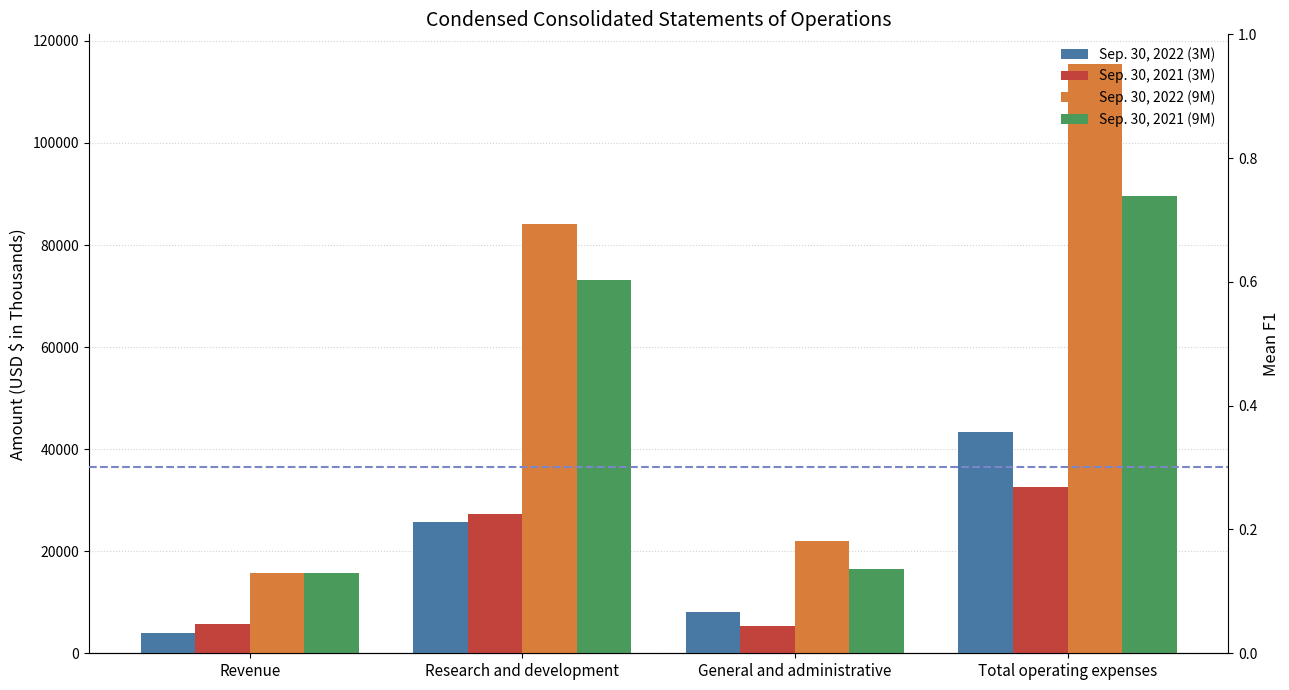

Reading right to left, transcribe all the data shown in this chart.

Sep. 30, 2022 (3M): Total operating expenses=43345	General and administrative=8076	Research and development=25759	Revenue=3891
Sep. 30, 2021 (3M): Total operating expenses=32608	General and administrative=5346	Research and development=27262	Revenue=5697
Sep. 30, 2022 (9M): Total operating expenses=115510	General and administrative=21970	Research and development=84030	Revenue=15634
Sep. 30, 2021 (9M): Total operating expenses=89683	General and administrative=16606	Research and development=73077	Revenue=15686